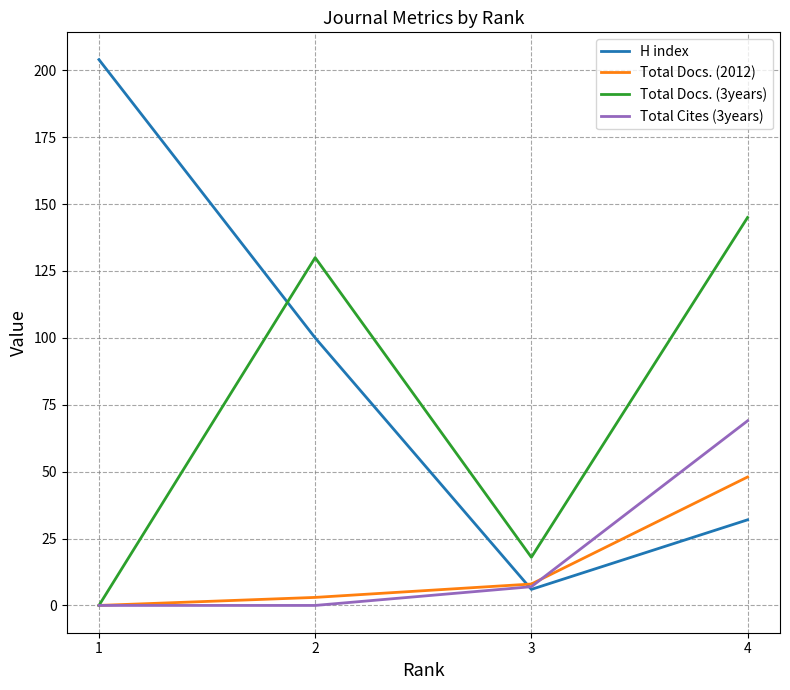

Count the number of data series in this chart.

4